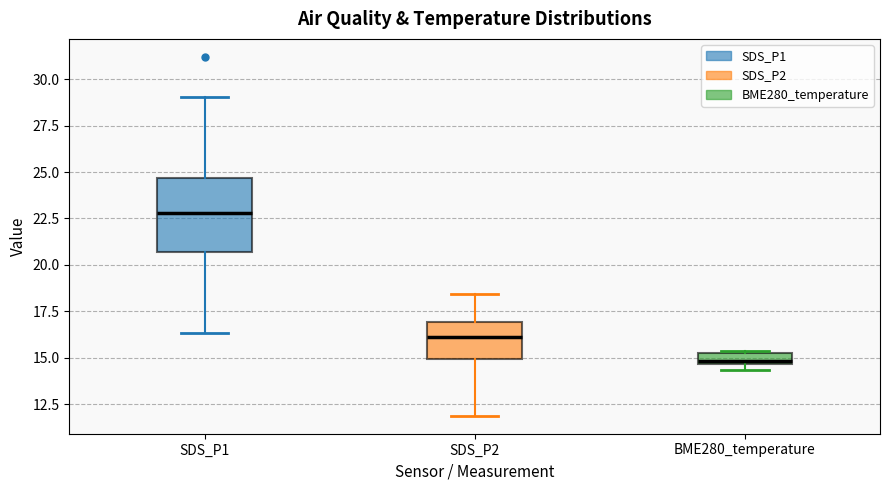

Where is the lower edge of the box for SDS_P1 on the y-axis? The values are not printed on the chart, so give them approximately, as read against the axis.

20.5